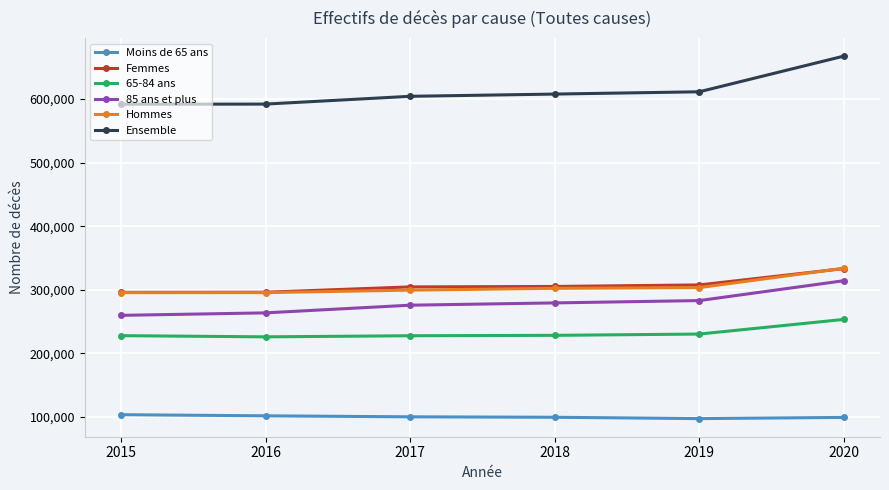

What is the difference between the highest and lowest values at 2015?

488014